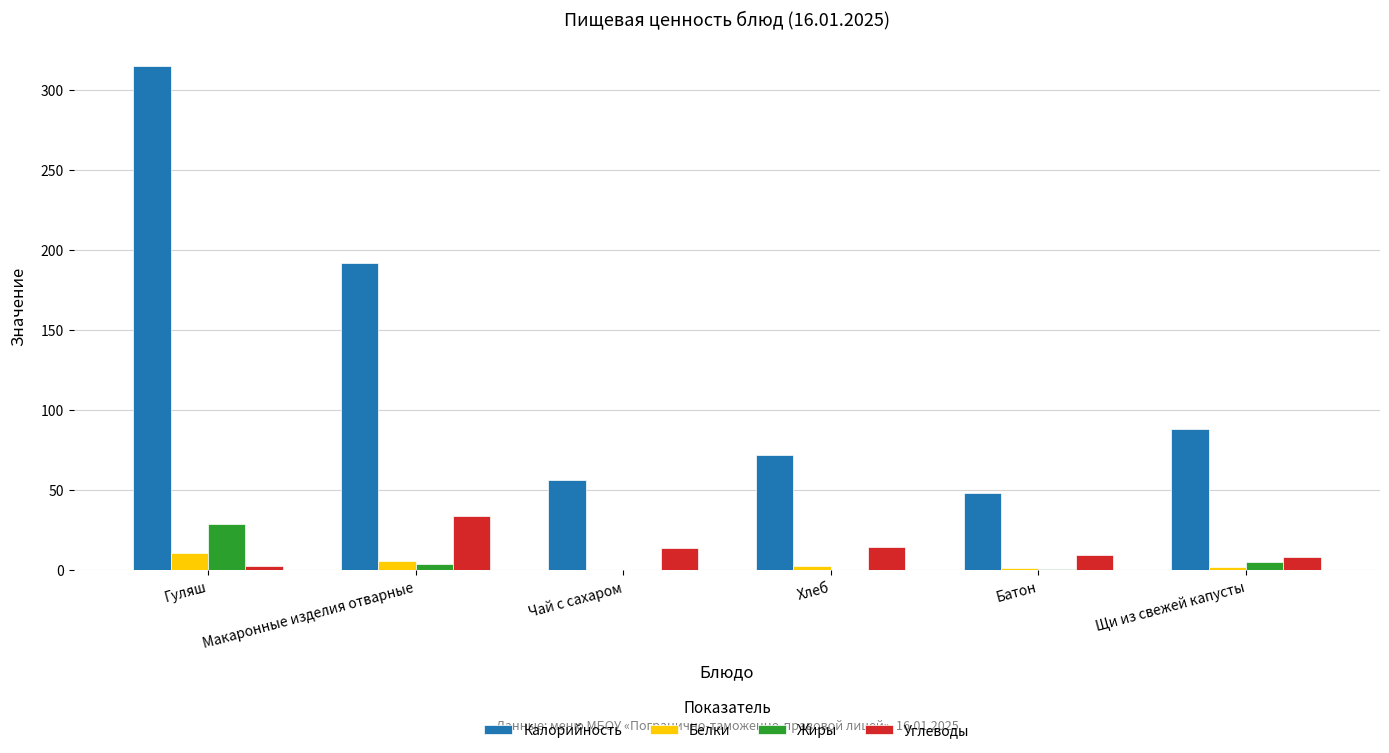

How many series are shown in this chart?

4